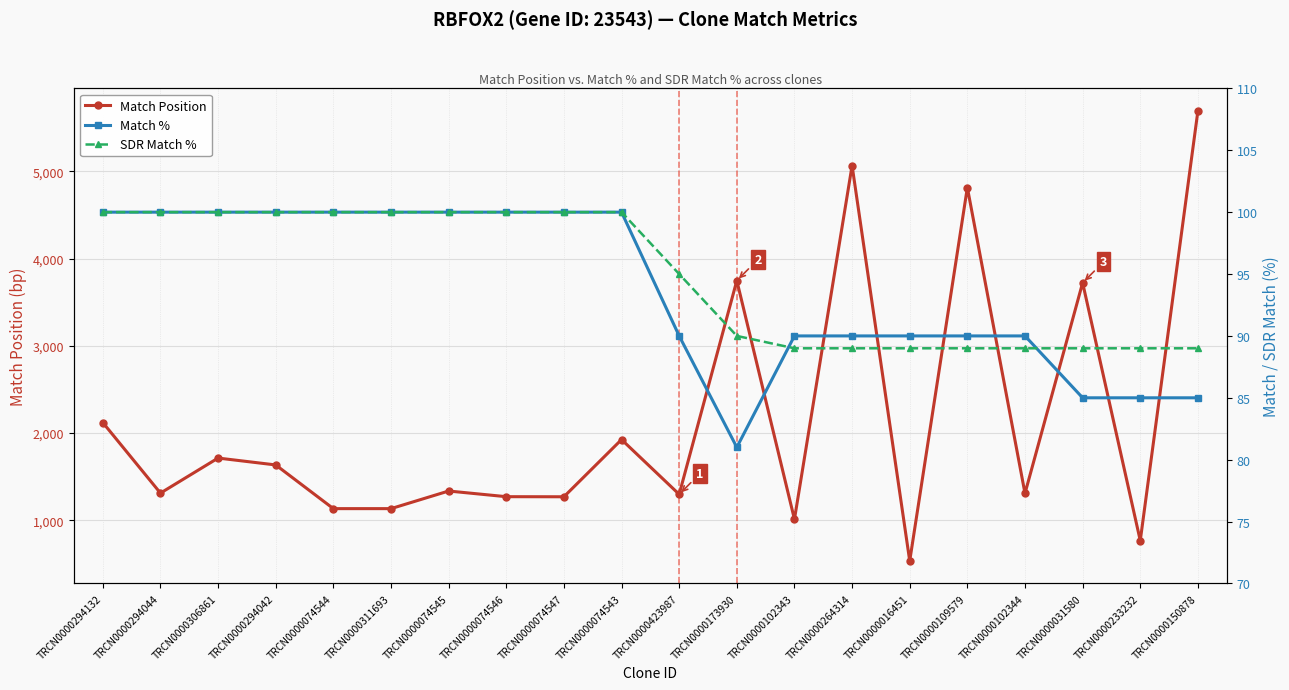

The value of Match Position at TRCN0000173930 is 3748. True or false?

True